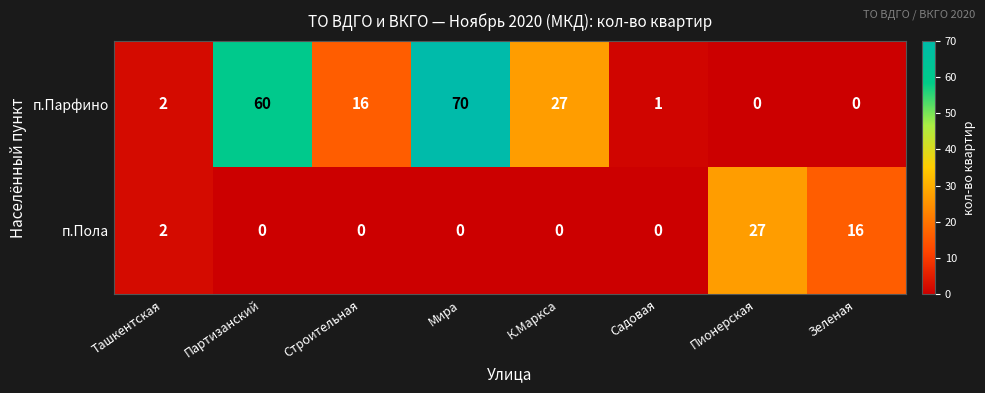

What is the sum of all п.Пола values?

45